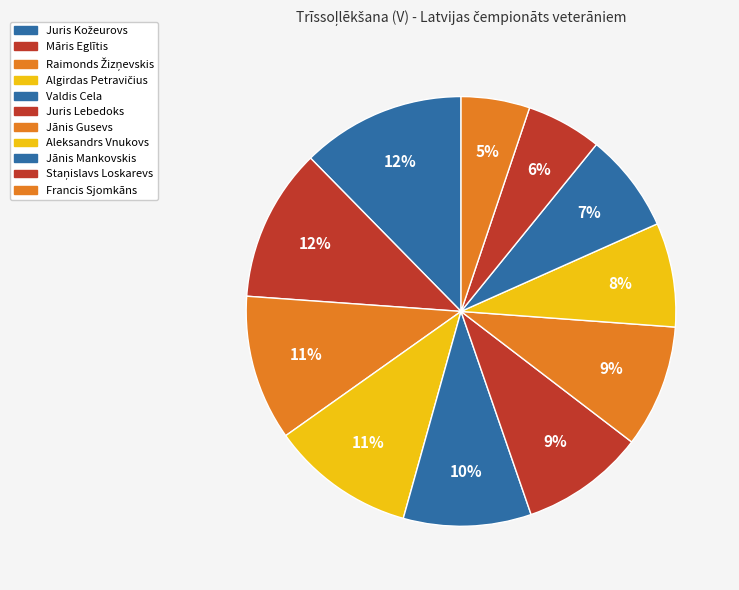

Do Juris Kožeurovs and Juris Lebedoks together represent more than half of the pie?

No